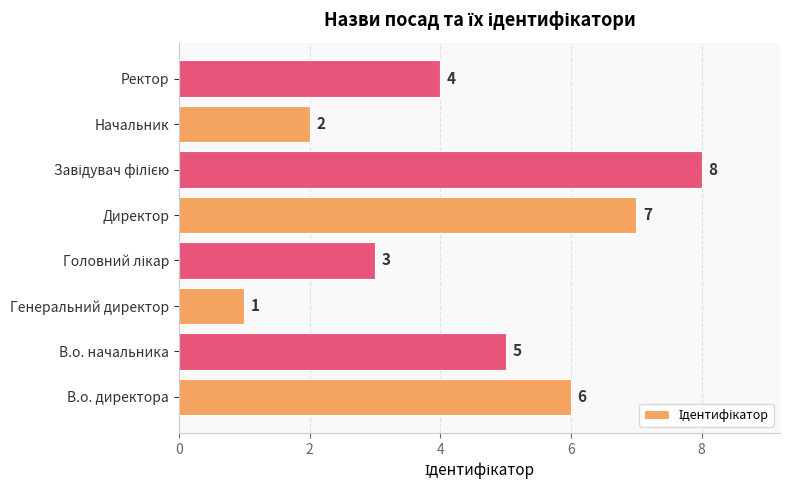

Is it true that the value at Начальник is 2?

True